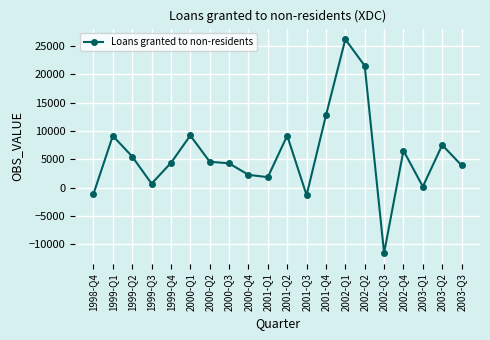

True or false: the data has more than 2 interior local peaks.

True